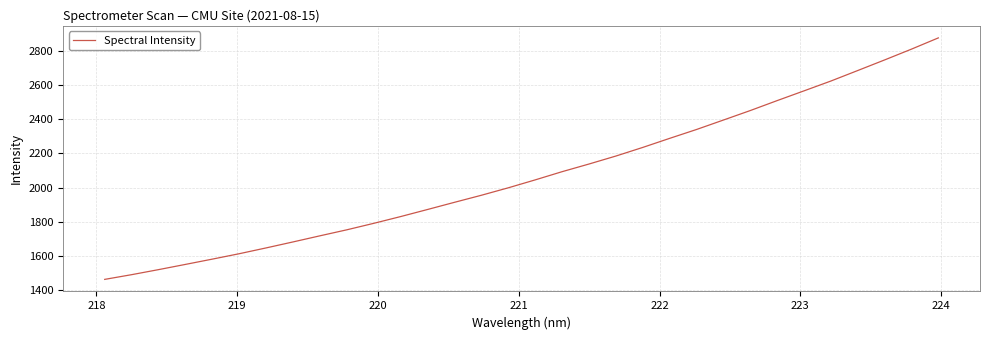

What is the minimum value shown in the chart?

1463.9